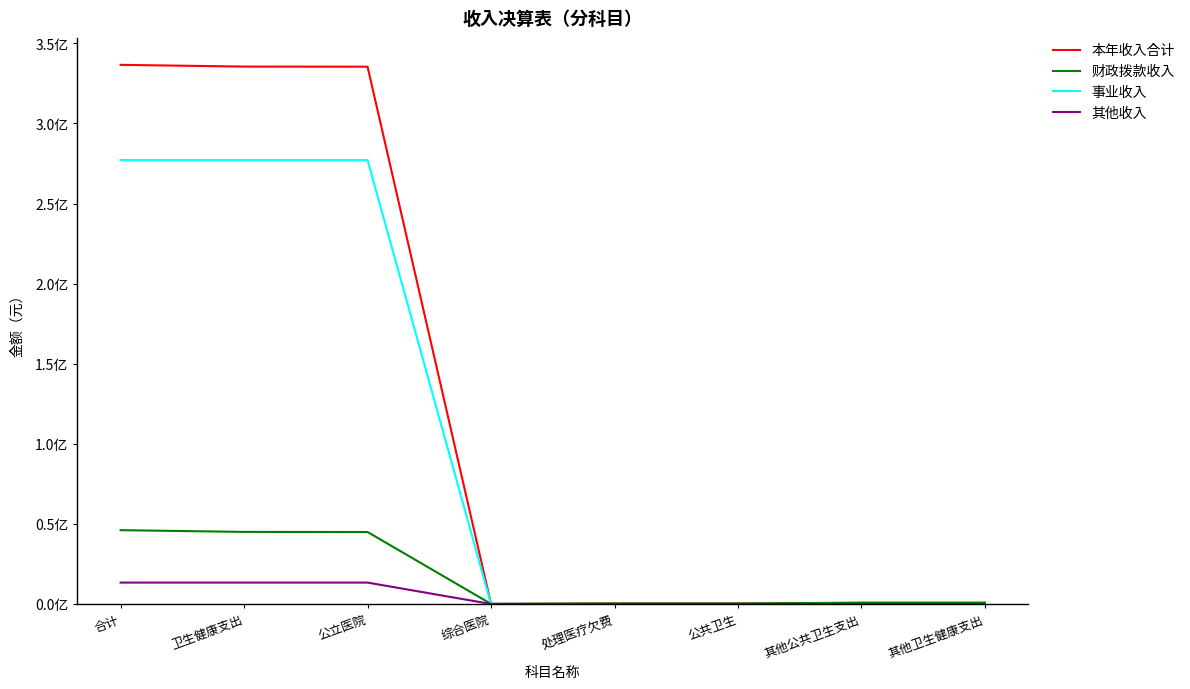

True or false: 本年收入合计 and 财政拨款收入 intersect in this chart.

False